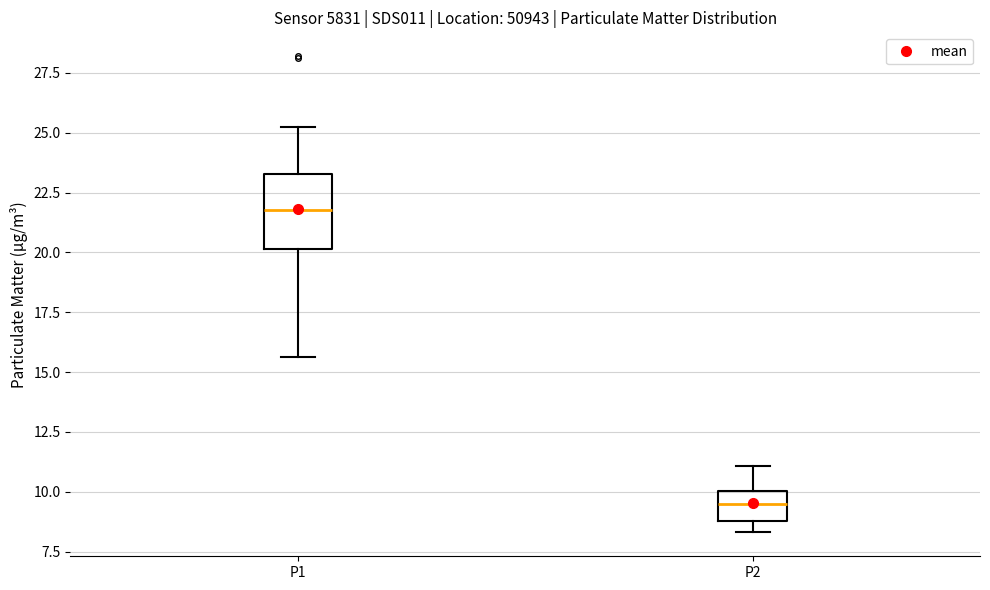

Reading left to right, read every box against the y-axis: the position of its median line, the range the box covers, and the ends of its whiskers. The values are not printed on the chart, so give them approximately, as read against the axis.

P1: median 22.0, box 20.0 to 23.5, whiskers 15.5 to 25.0
P2: median 9.5, box 9.0 to 10.0, whiskers 8.5 to 11.0